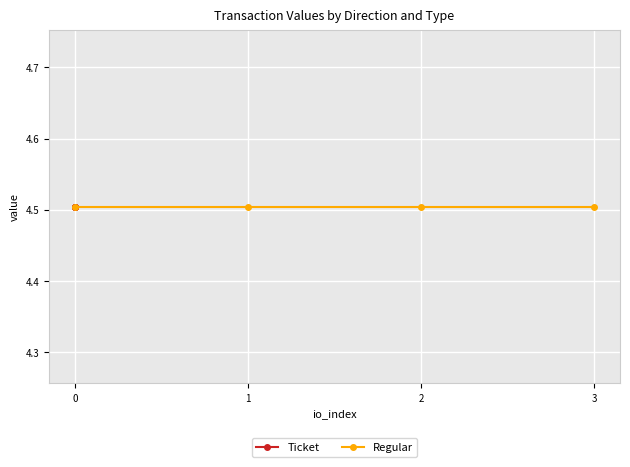

After their last crossing, which series has the higher values: Regular or Ticket?

Ticket